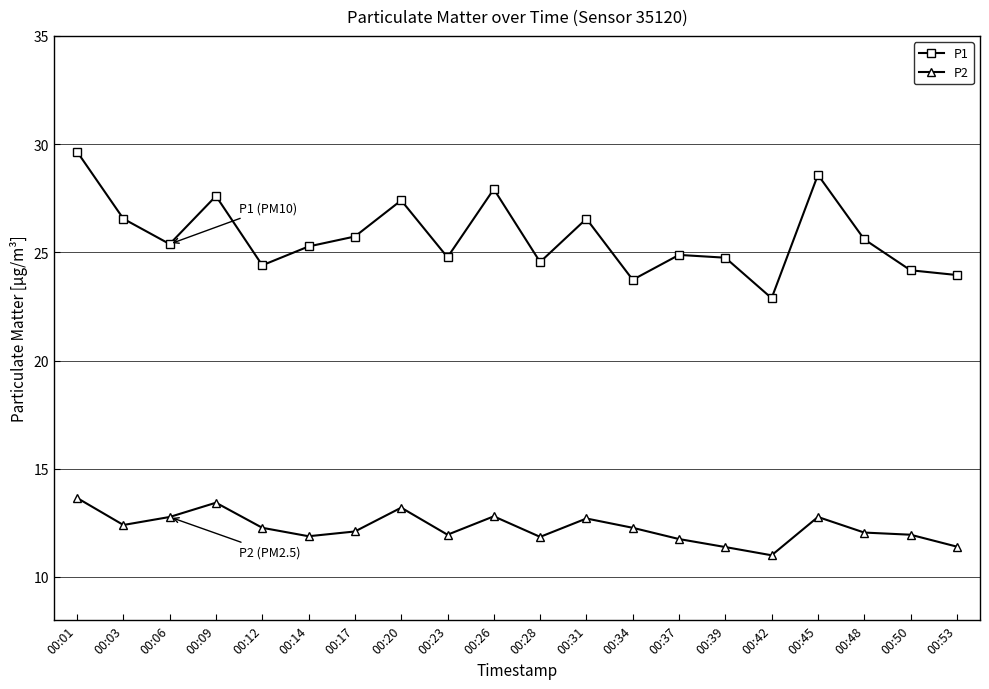

What is the approximate value of P2 at 00:06?

12.8